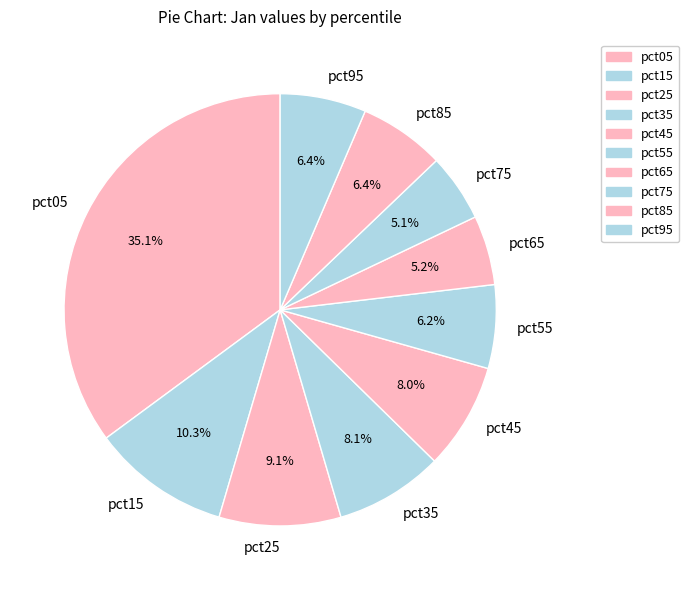

What percentage is the pct55 slice, to the nearest percent?

6%